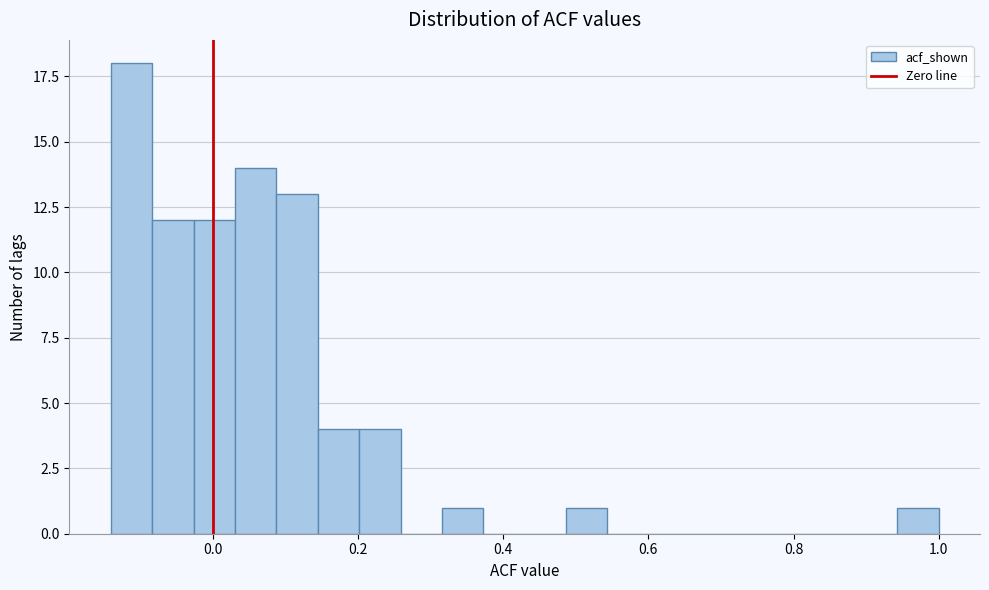

Read against the x-axis, roughly where is the centre of the tallest bar?

-0.12